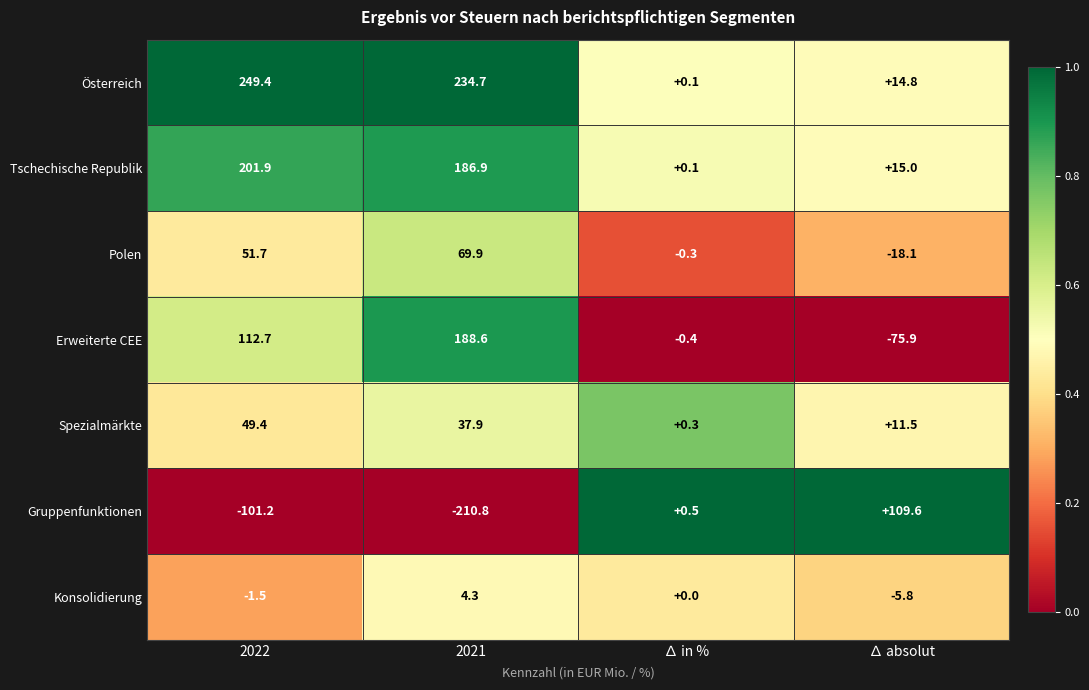

Count the number of data series in this chart.

7